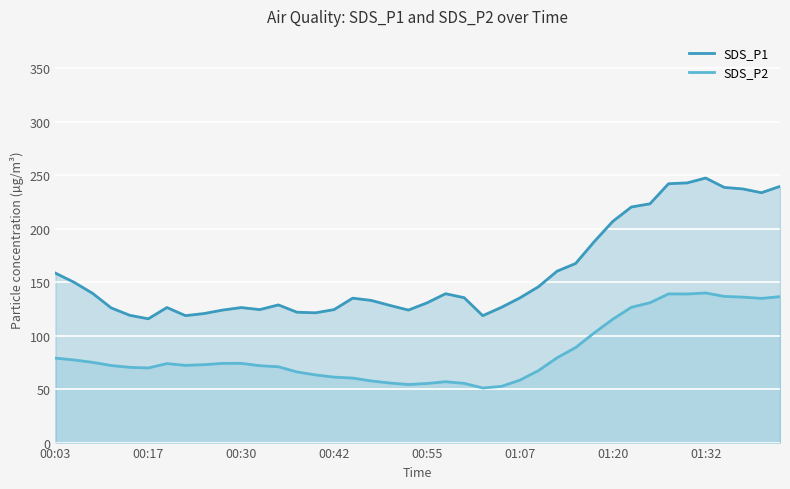

What are all the series names shown in the legend?

SDS_P1, SDS_P2